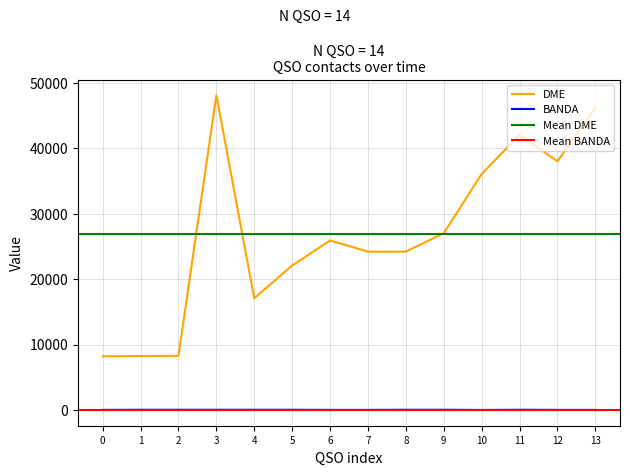

How many data points in DME are less than 25905?

7